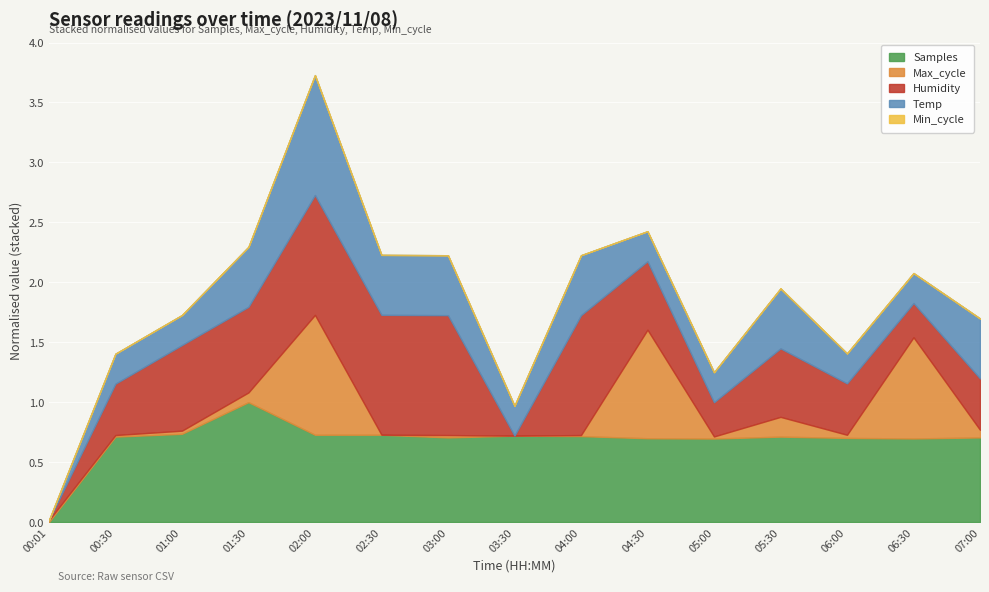

How many series are shown in this chart?

5